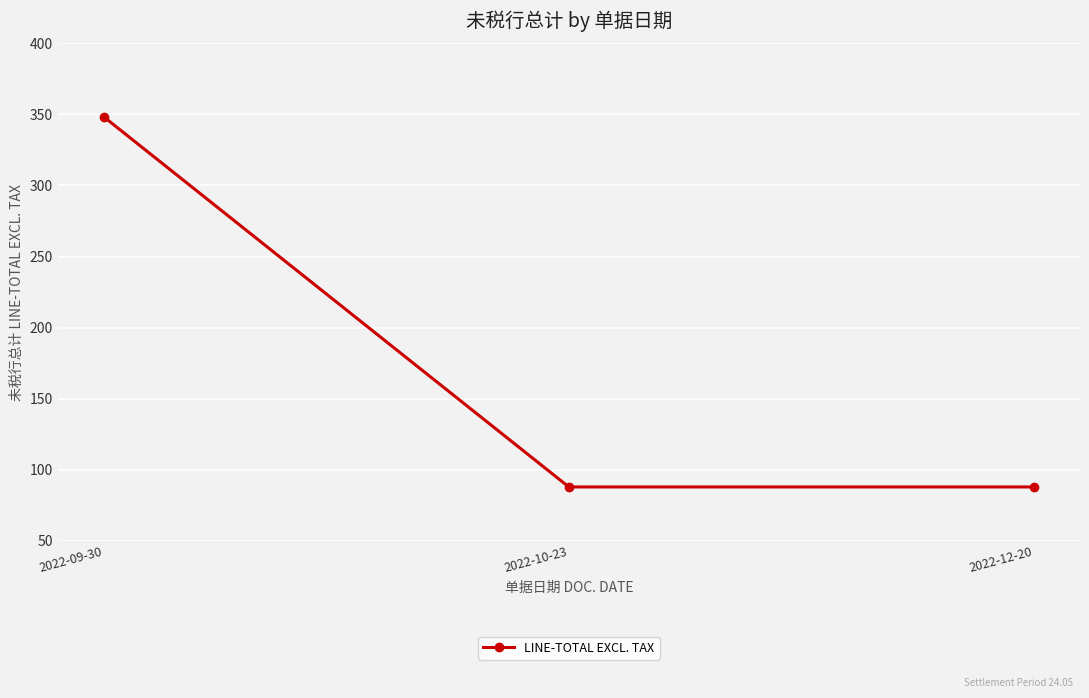

Between 2022-12-20 and 2022-09-30, which is larger?

2022-09-30